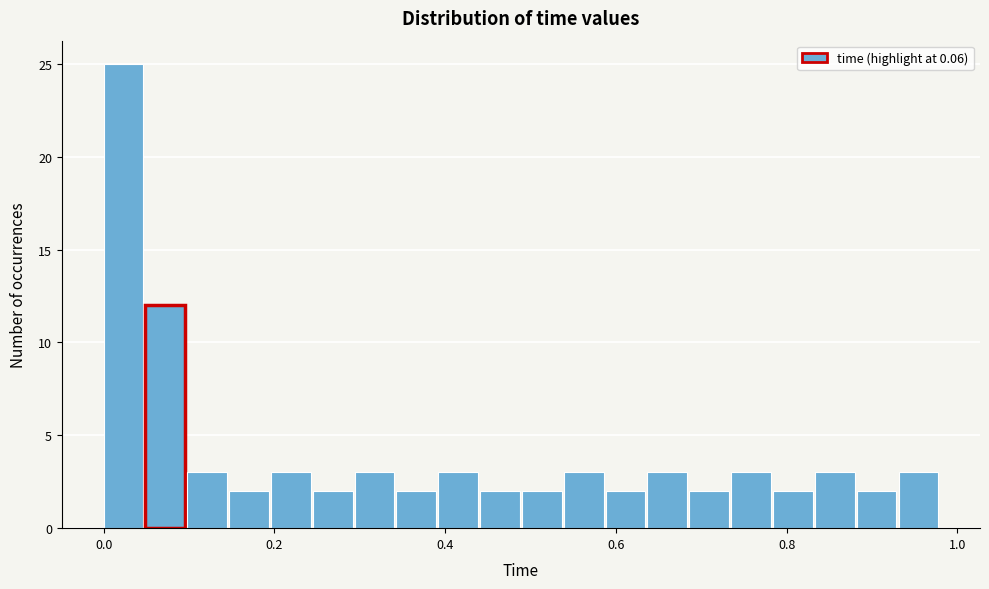

Read against the x-axis, roughly where is the centre of the tallest bar?

0.02